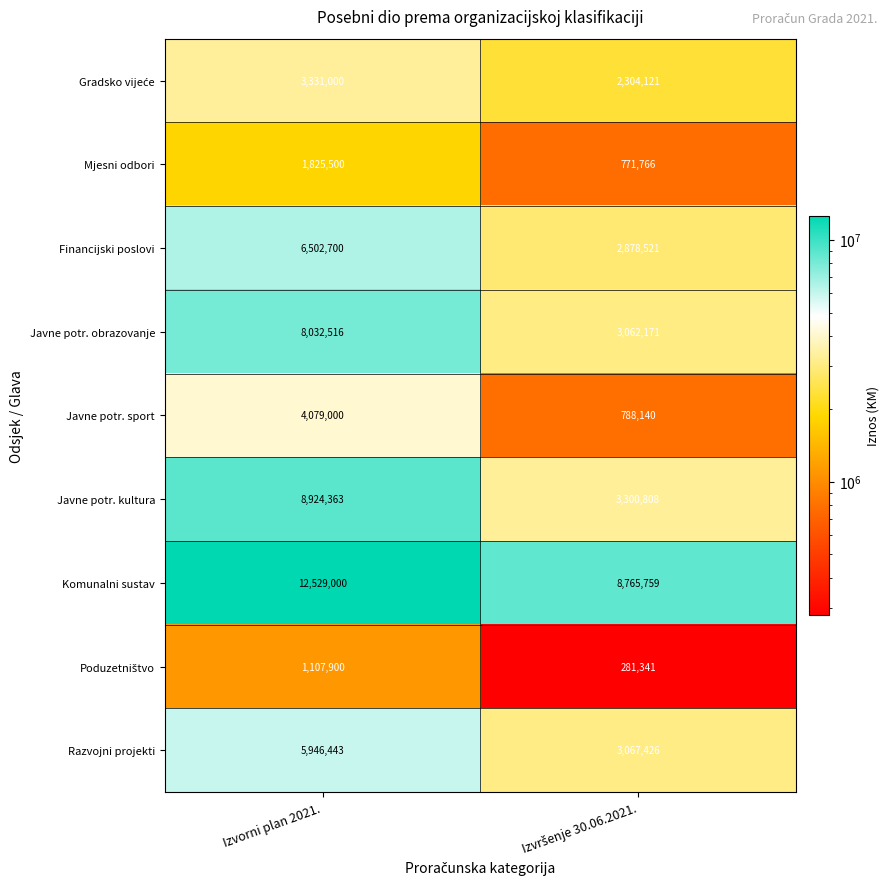

Is it true that Javne potr. obrazovanje equals 8032516 at Izvorni plan 2021.?

True